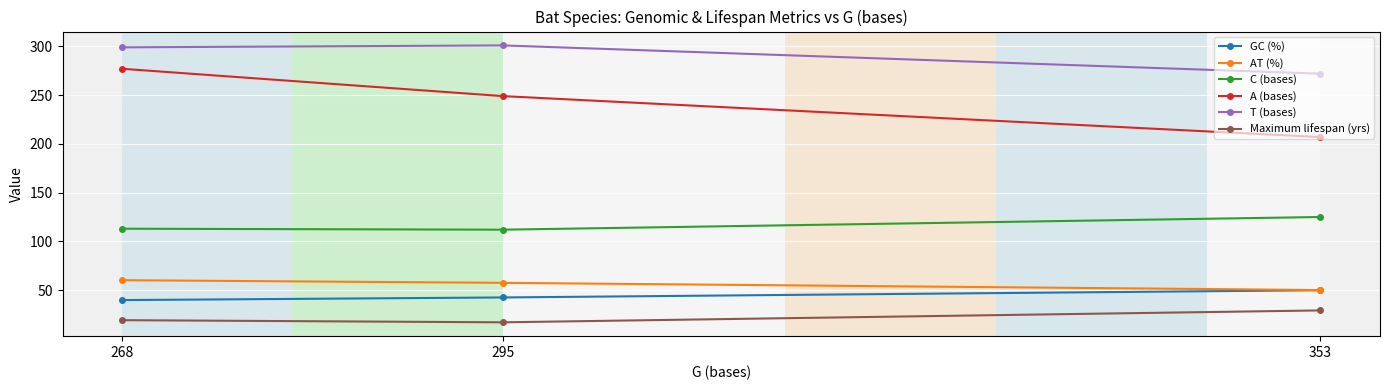

What is the value of the T (bases) point at the 1st from the left?

299.0